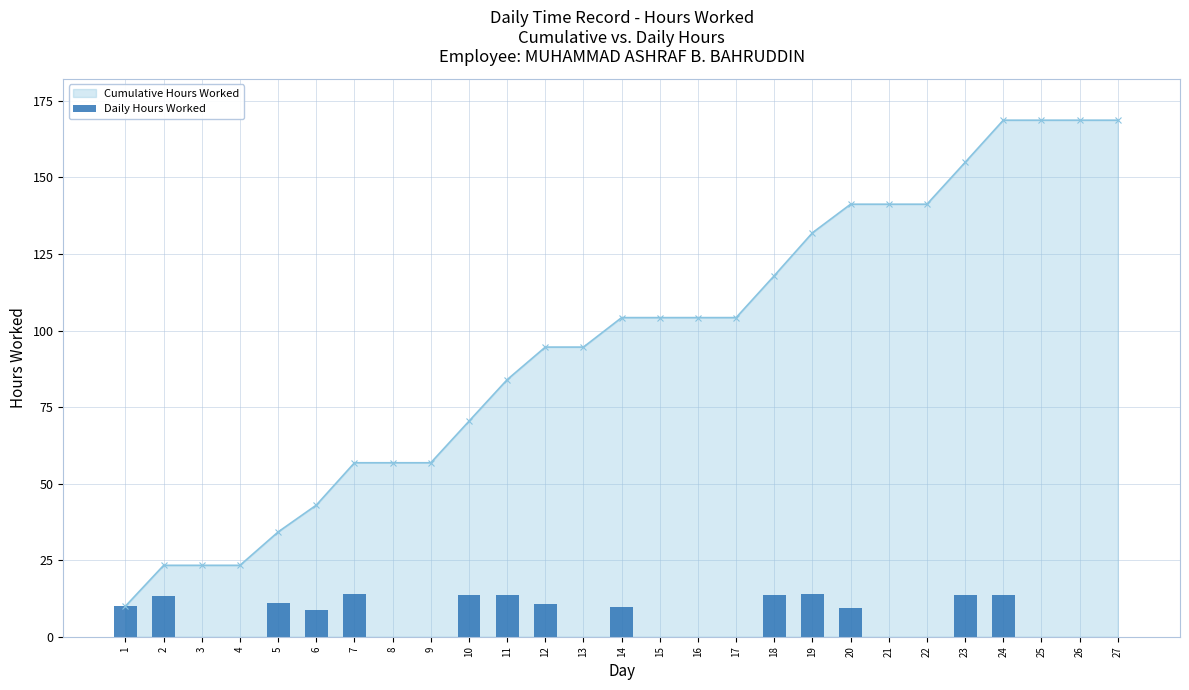

What is the change in value from 13 to 18?

+13.7